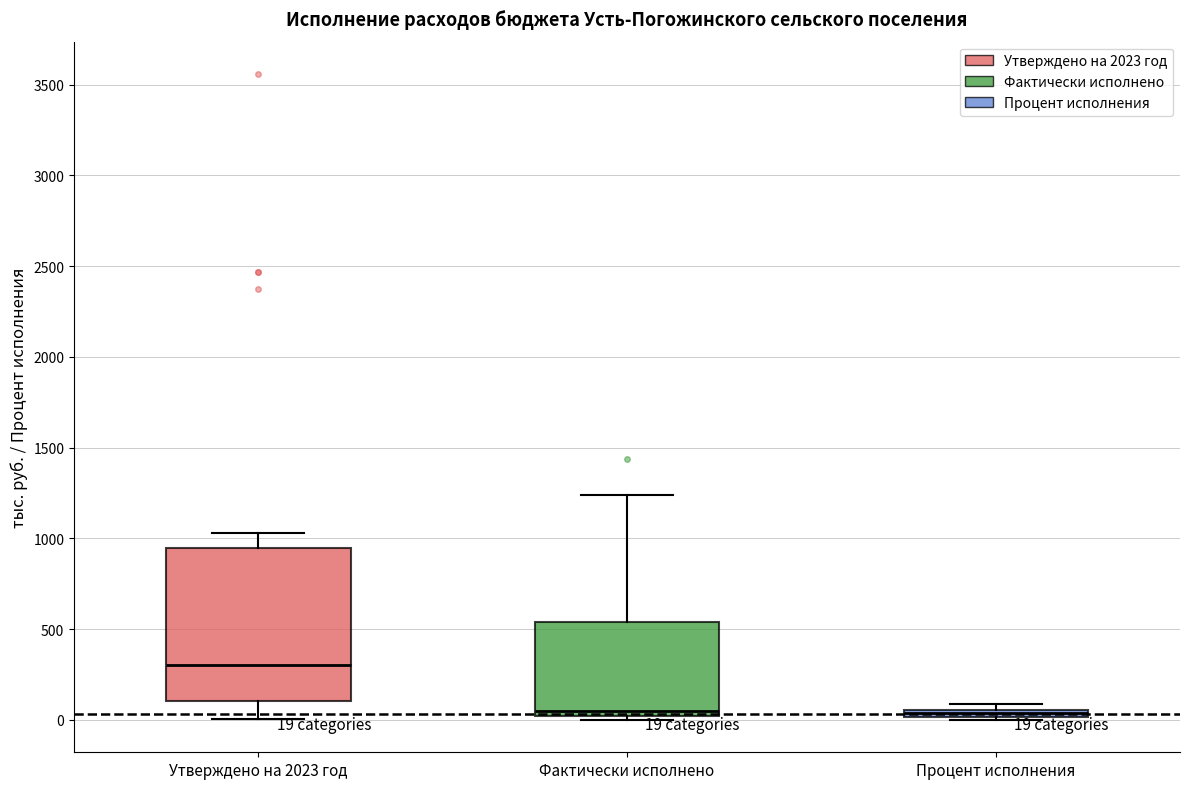

Comparing the boxes themselves (not the whiskers), which one is the tallest?

Утверждено на 2023 год